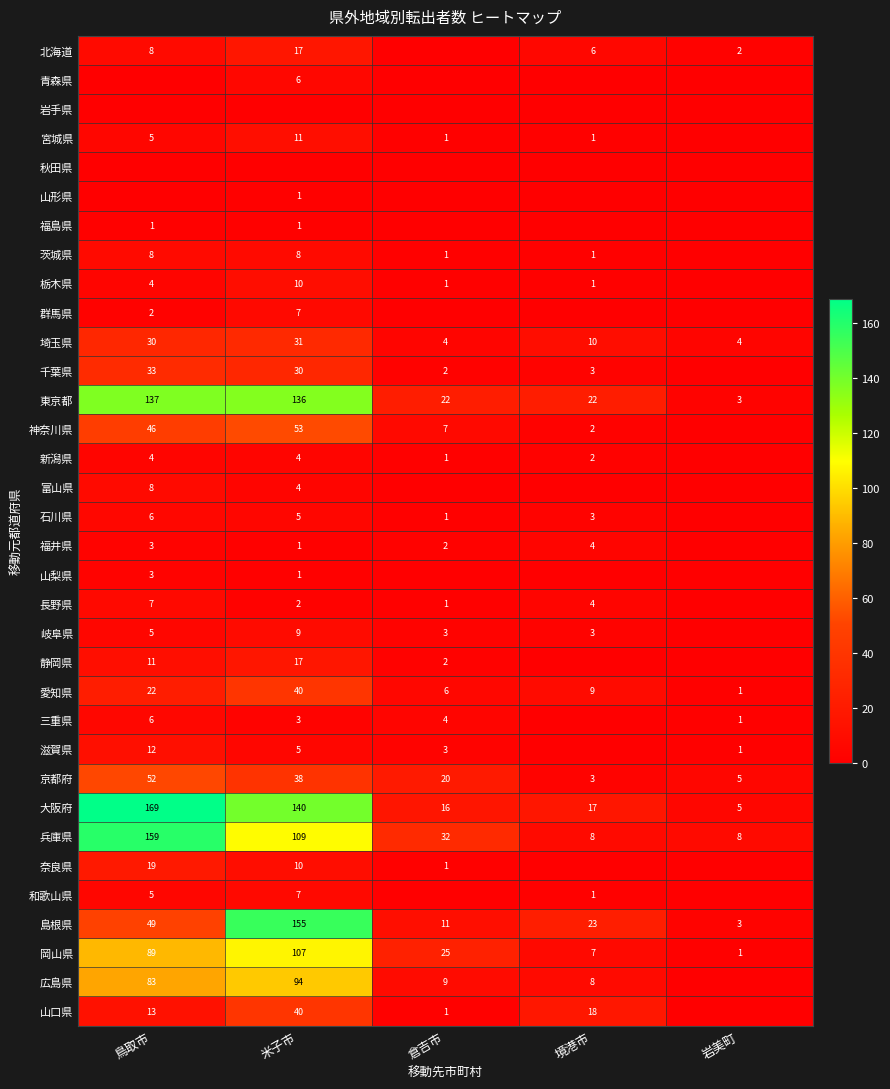

What is the difference between the maximum and minimum values in the 愛知県 series?

39